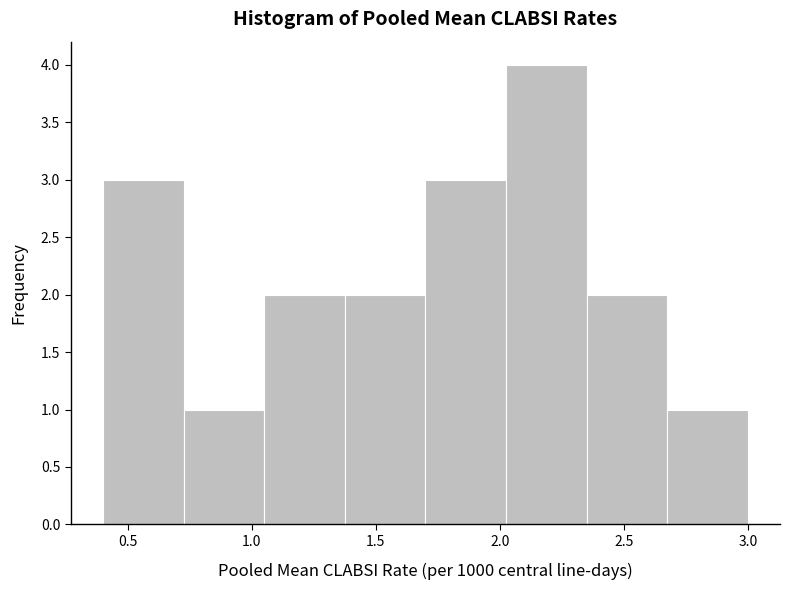

What is the height of the bar covering 2.675 to 3.000 on the x-axis? Neither the bar edges nor the heights are printed on the chart, so give them approximately, as read against the axes.

1